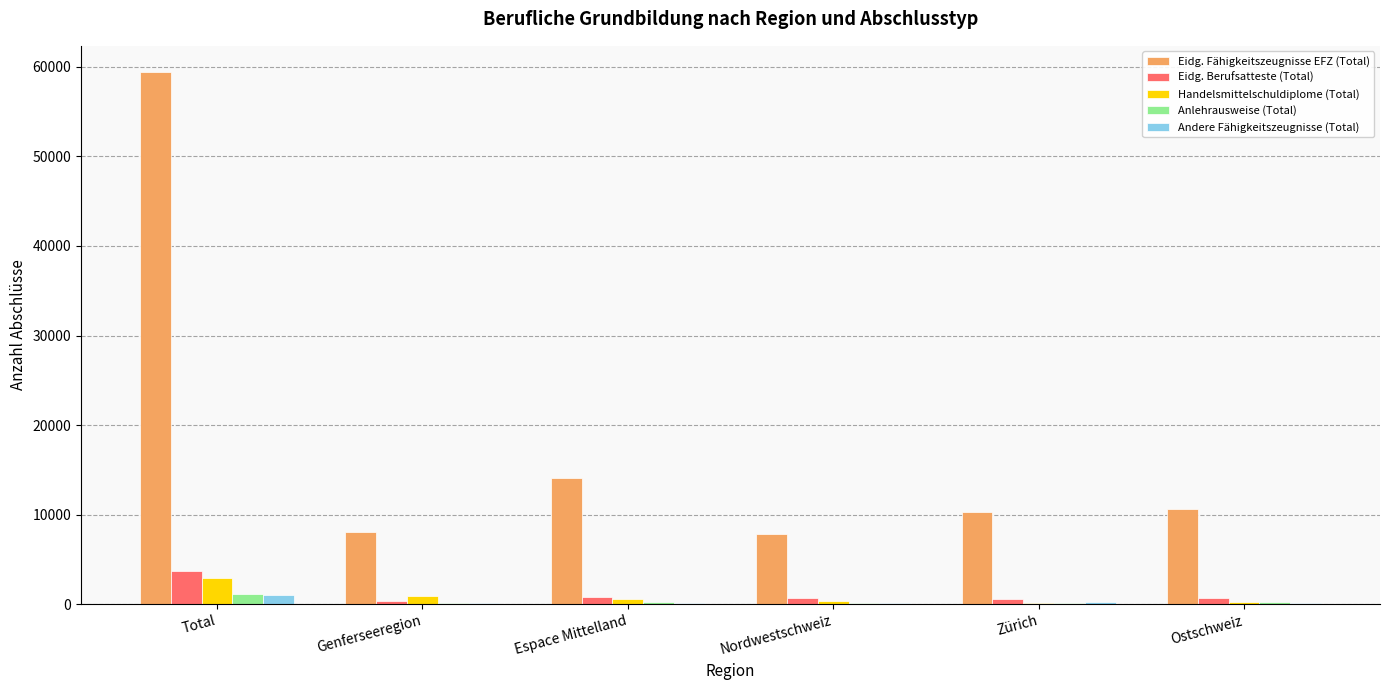

Which series has the largest total across all categories?

Eidg. Fähigkeitszeugnisse EFZ (Total)